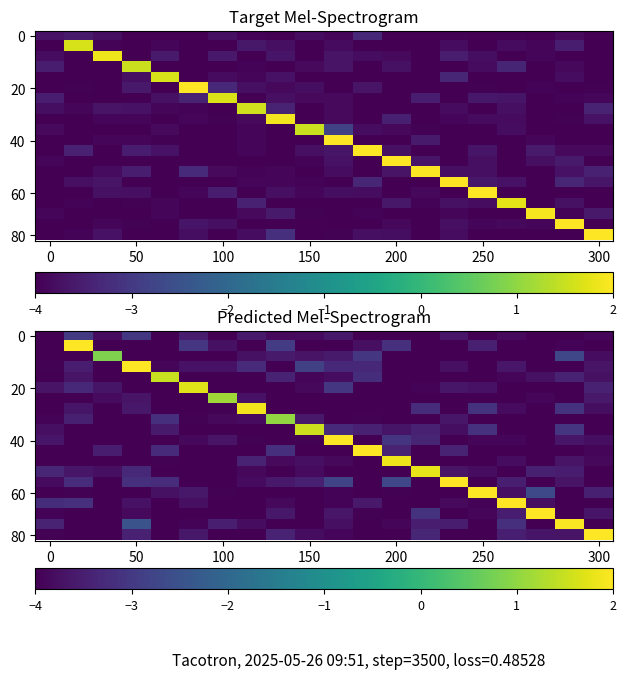

Count the number of data series in this chart.

20